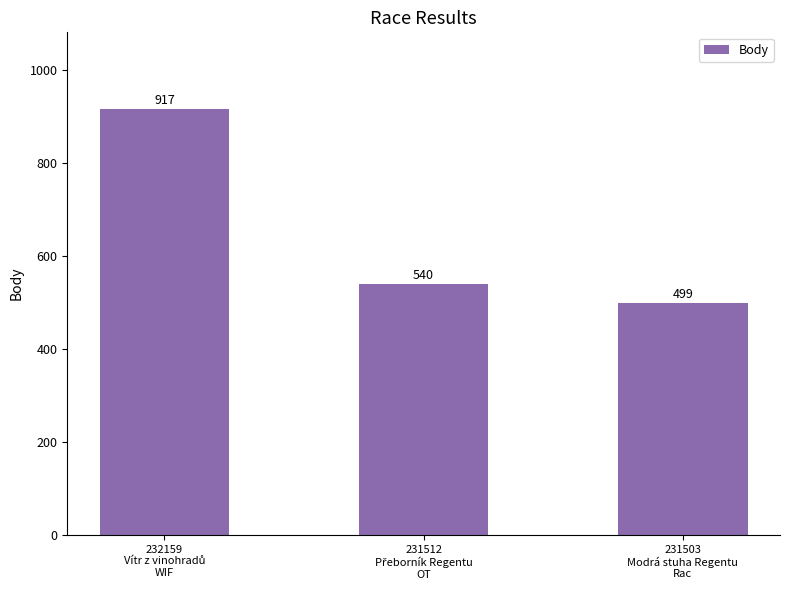

What is the maximum value shown in the chart?

917